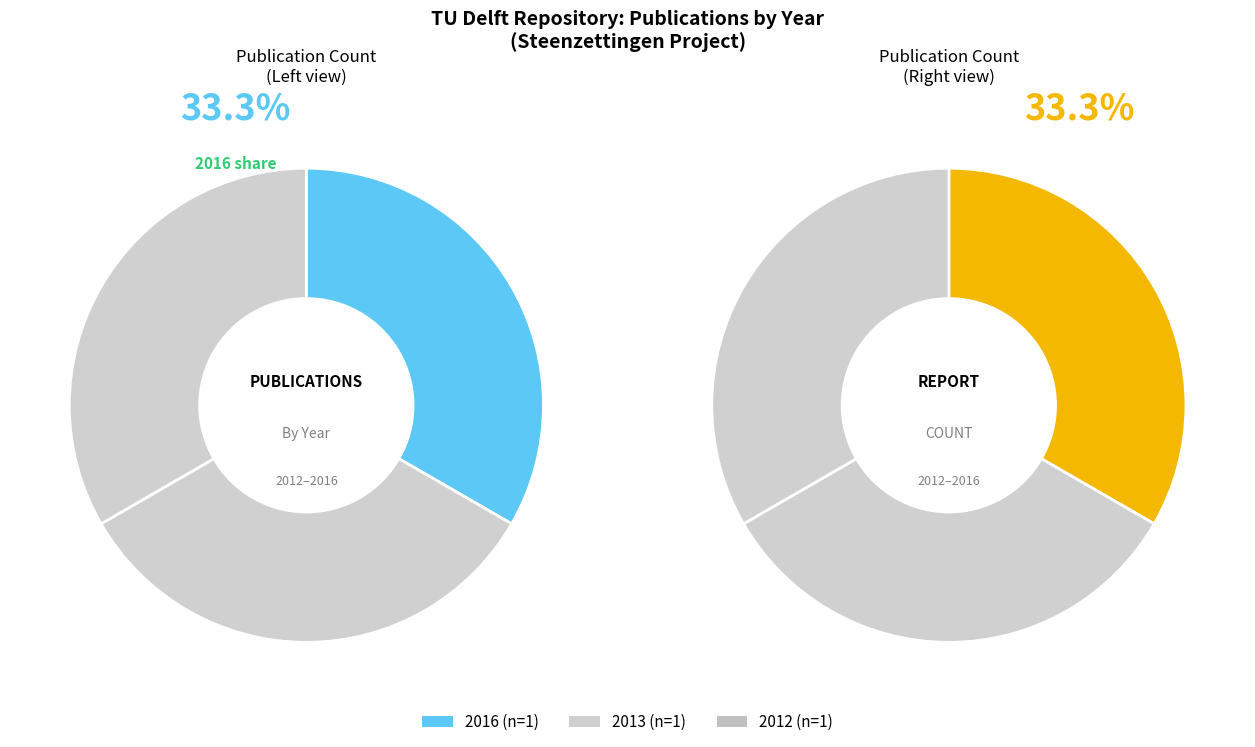

What percentage do 2013 and 2012 together represent?

66.6%